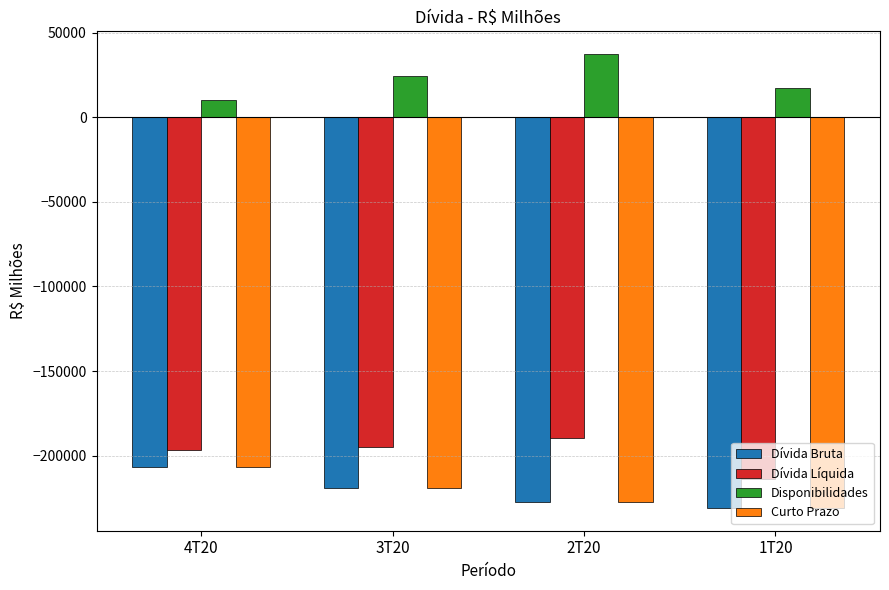

Reading left to right, what are all the values shown in this chart?

Dívida Bruta: -206787.9	-219182.5	-227217.6	-230959.0
Dívida Líquida: -196828.3	-194619.5	-189864.9	-213595.0
Disponibilidades: 9959.6	24563.0	37352.7	17364.0
Curto Prazo: -206787.9	-219182.5	-227217.6	-230959.0